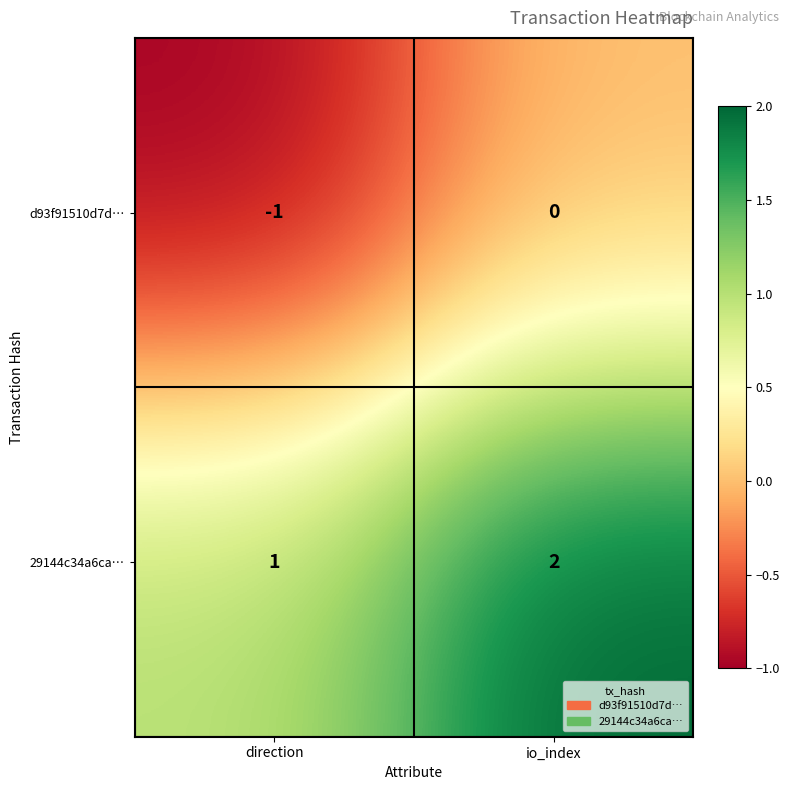

The value of 29144c34a6ca… at direction is 2. True or false?

False